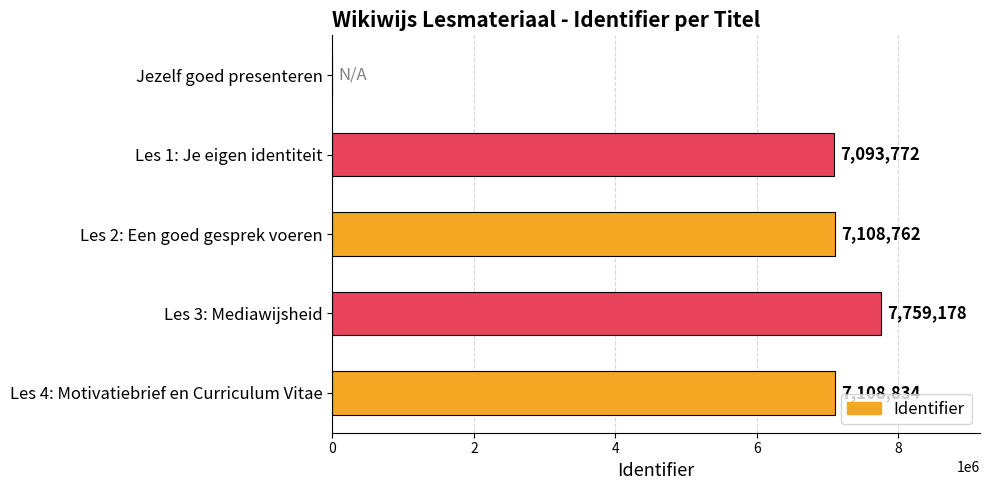

Reading top to bottom, what are all the values shown in this chart?

Jezelf goed presenteren=0	Les 1: Je eigen identiteit=7093772	Les 2: Een goed gesprek voeren=7108762	Les 3: Mediawijsheid=7759178	Les 4: Motivatiebrief en Curriculum Vitae=7108834